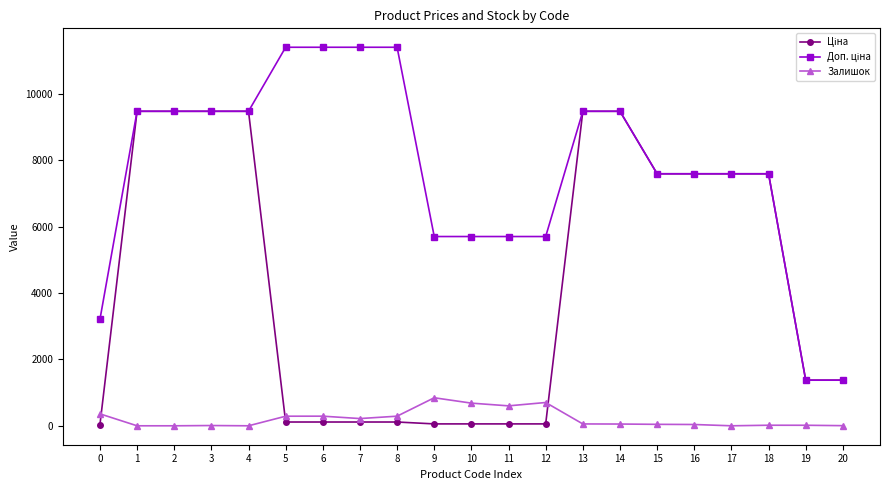

What is the difference between the maximum and minimum values in the Залишок series?

845.0